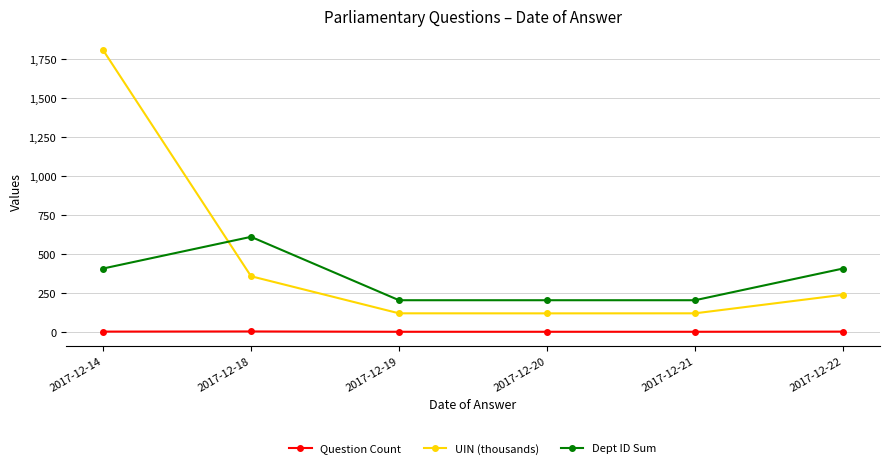

What is the difference between the second highest and minimum values in the UIN (thousands) series?

237.9